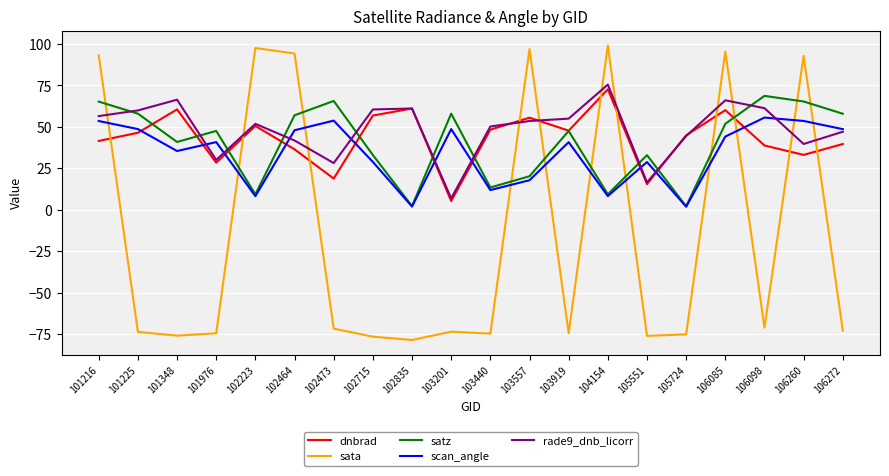

What value does the rade9_dnb_licorr series have at 103919?

55.0